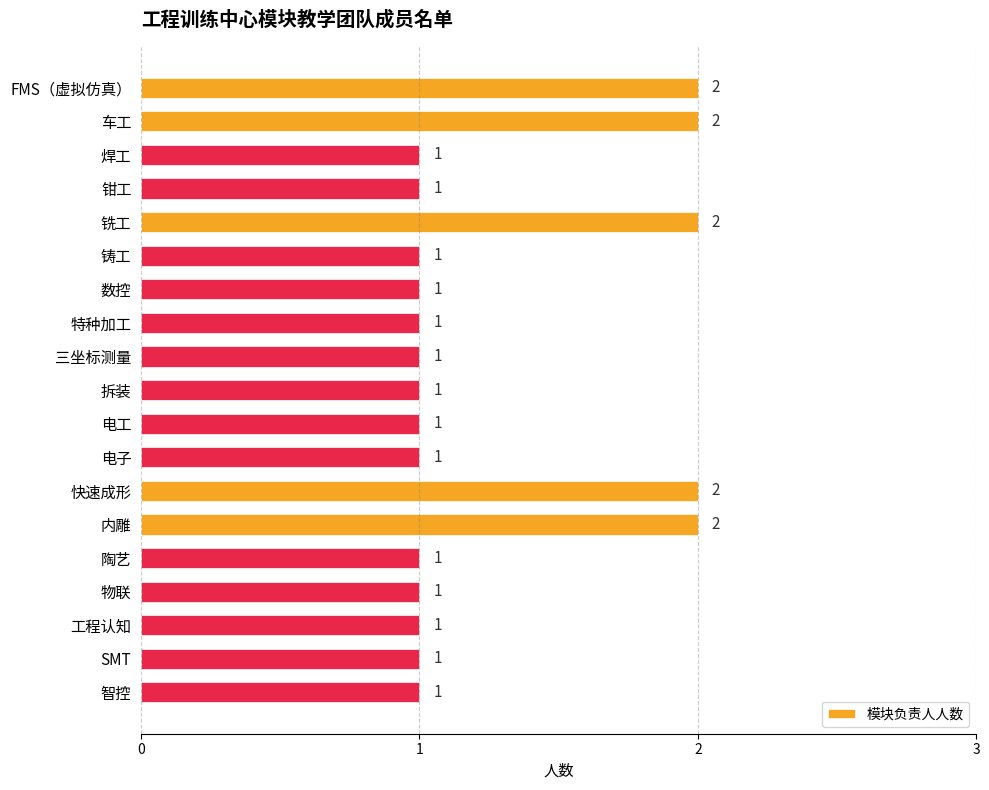

What is the sum of the values at FMS（虚拟仿真） and 焊工?

3